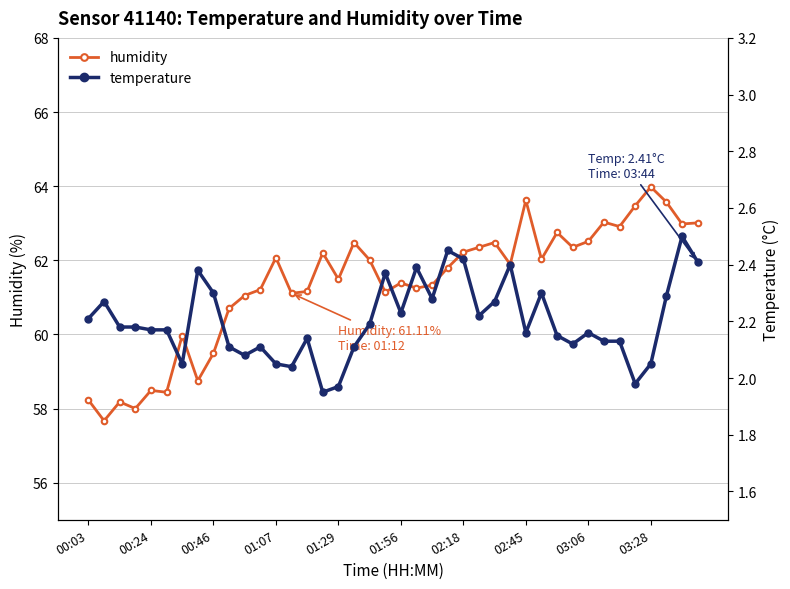

How many lines are shown in the chart?

2